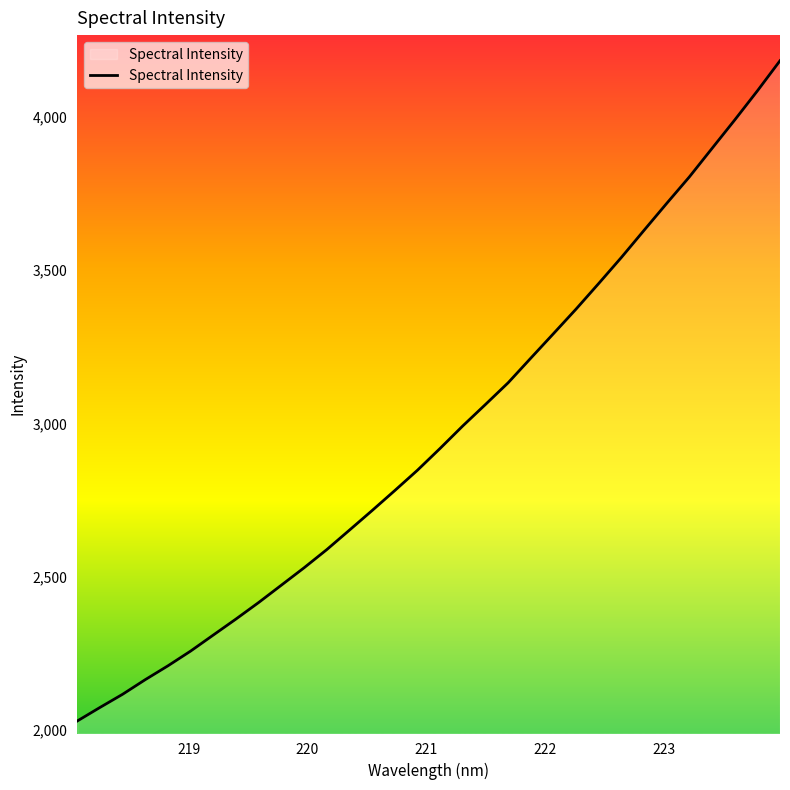

What is the greatest value displayed?

4184.5